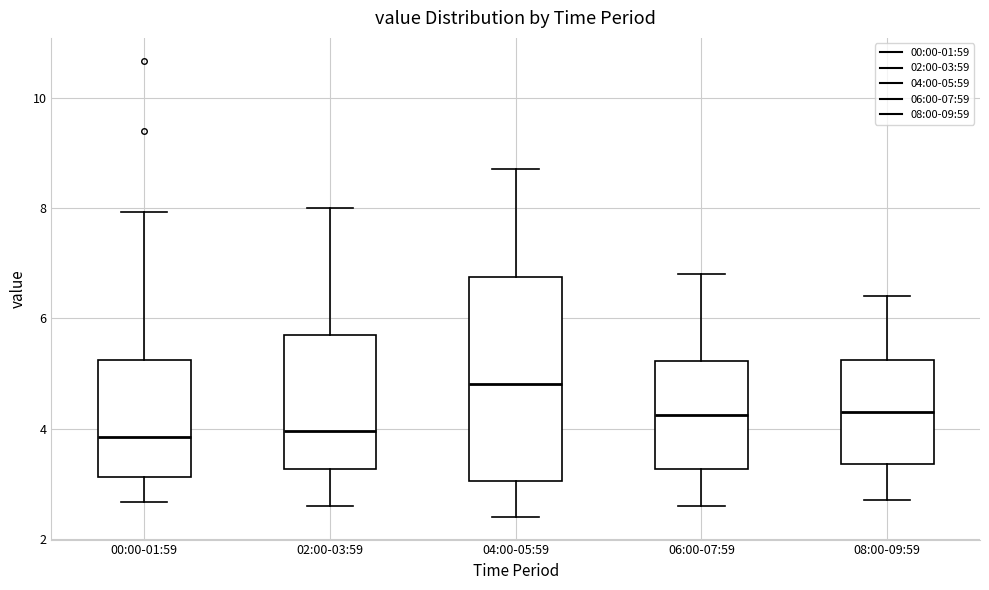

Where does the upper whisker of the box for 08:00-09:59 end on the y-axis? The values are not printed on the chart, so give them approximately, as read against the axis.

6.4